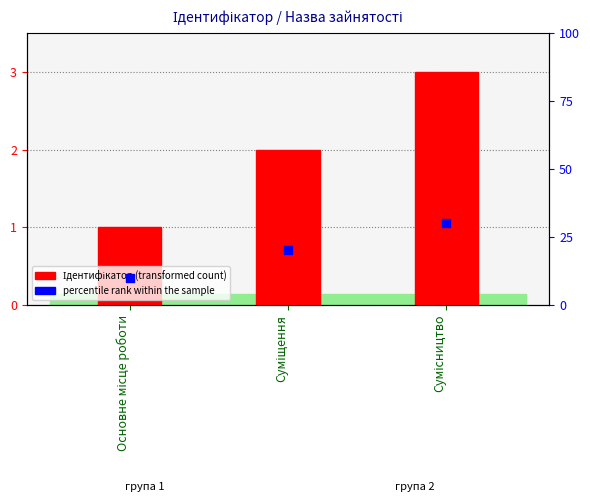

What is the ratio of the value at Сумісництво to the value at Суміщення?

1.5